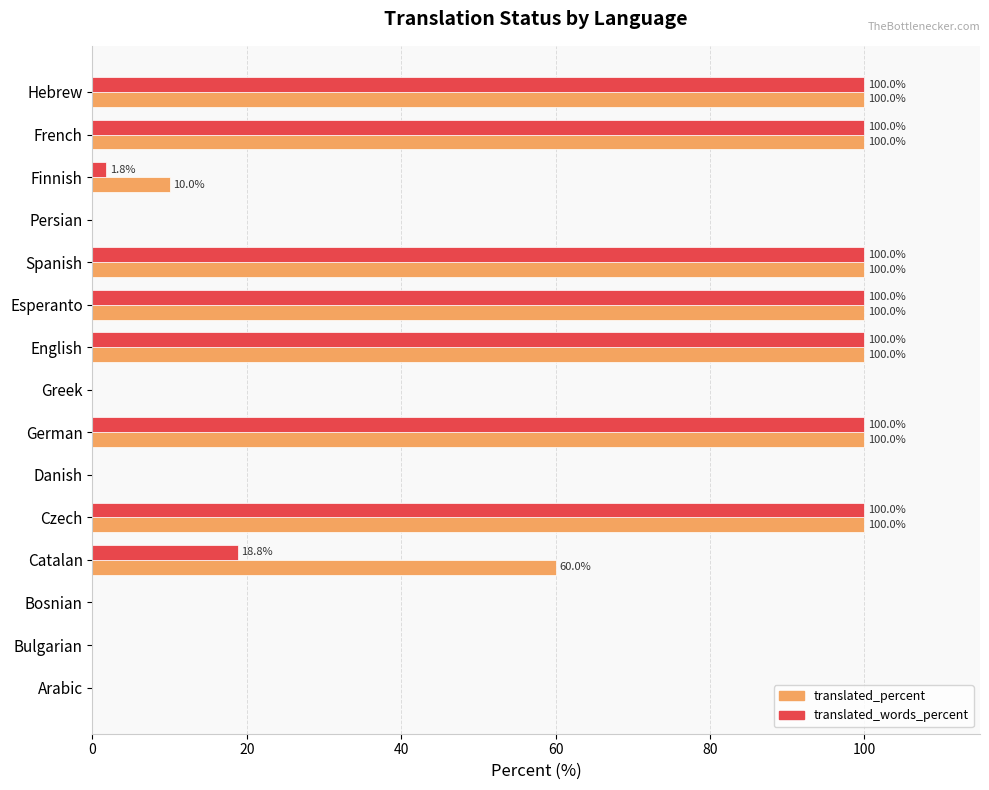

How many values in the translated_words_percent series exceed 18?

8